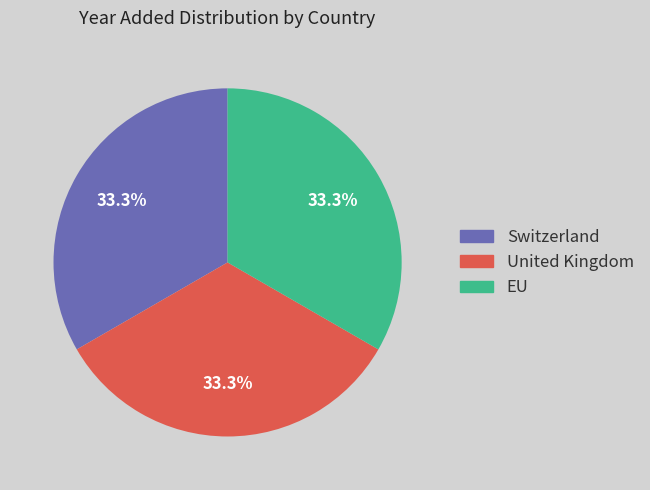

Count the number of slices in the pie.

3